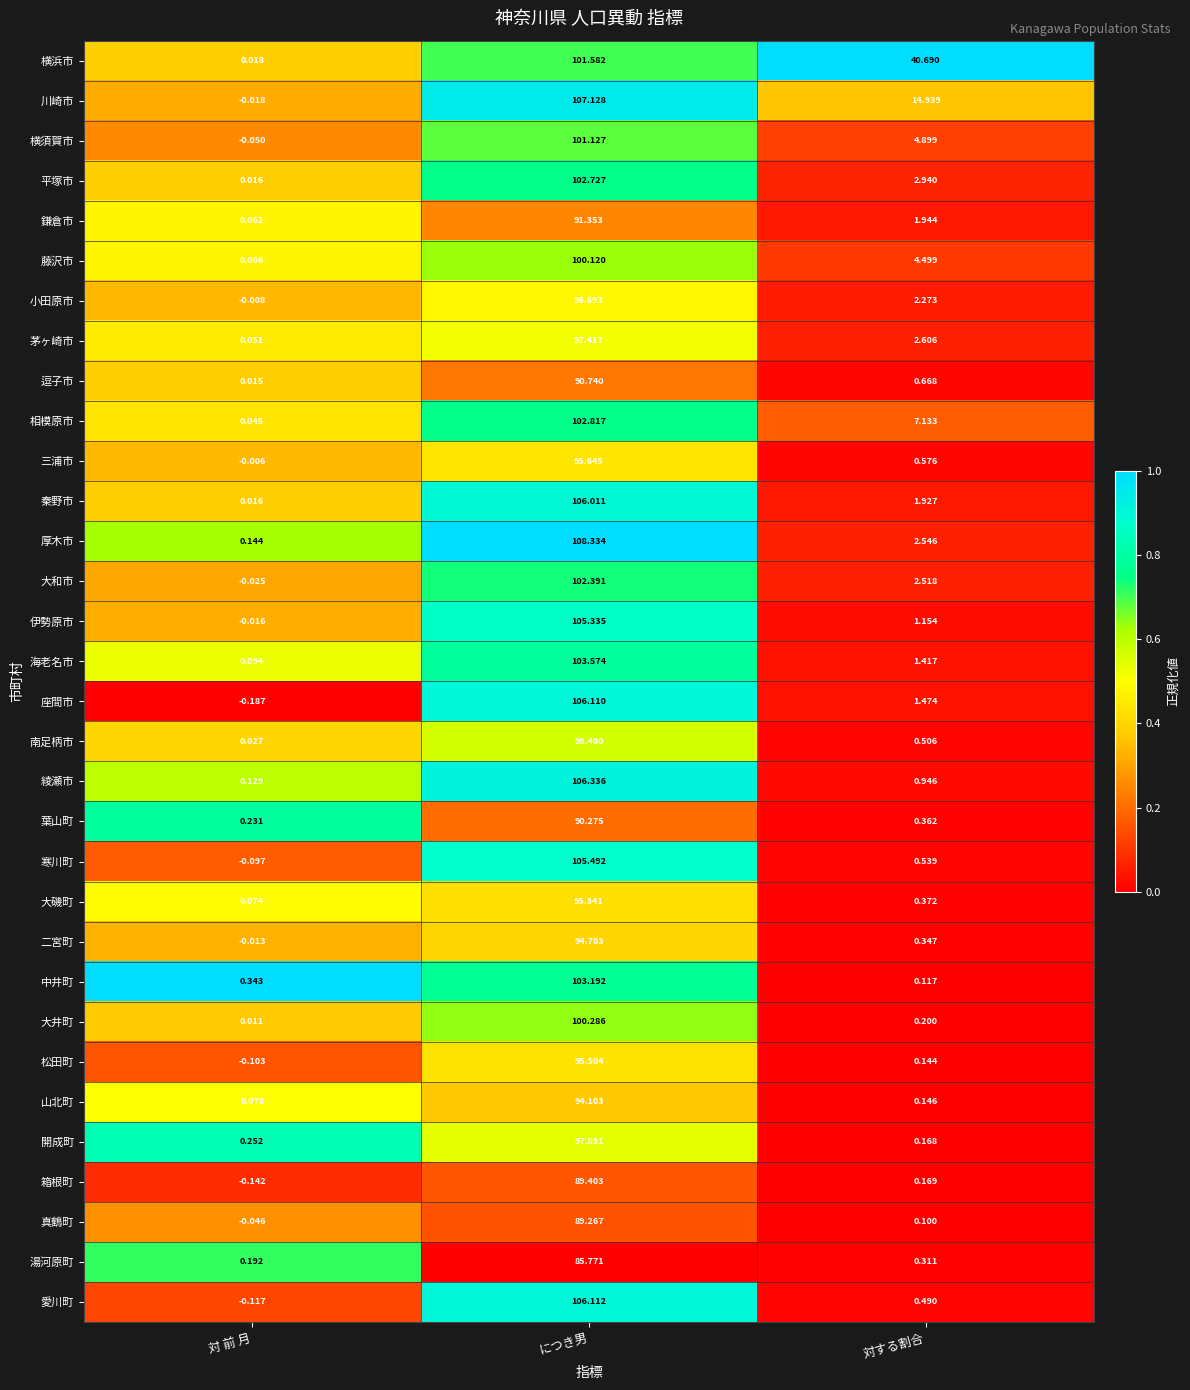

At which label does 伊勢原市 reach its minimum?

対 前 月